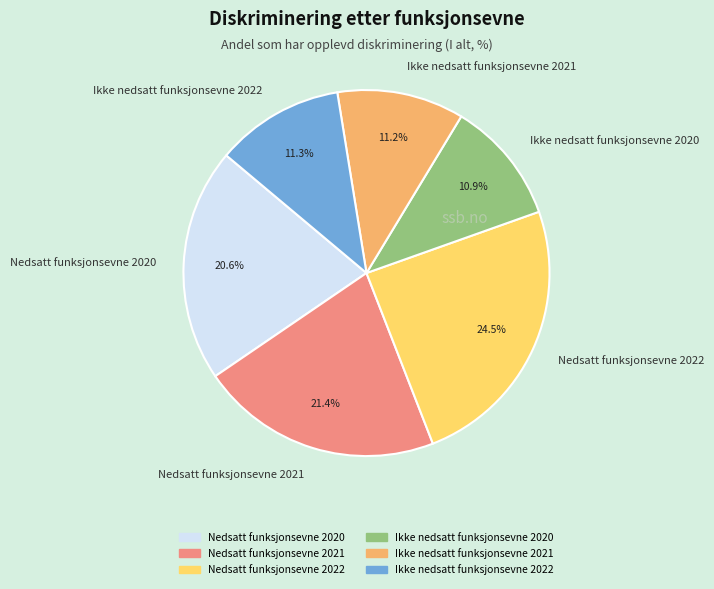

What percentage is the Ikke nedsatt funksjonsevne 2021 slice, to the nearest percent?

11%